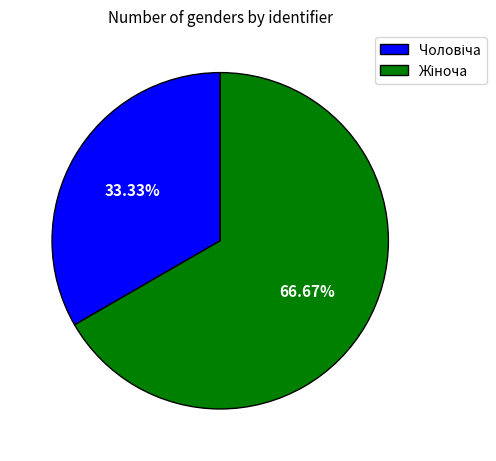

Does any single category account for the majority?

Yes